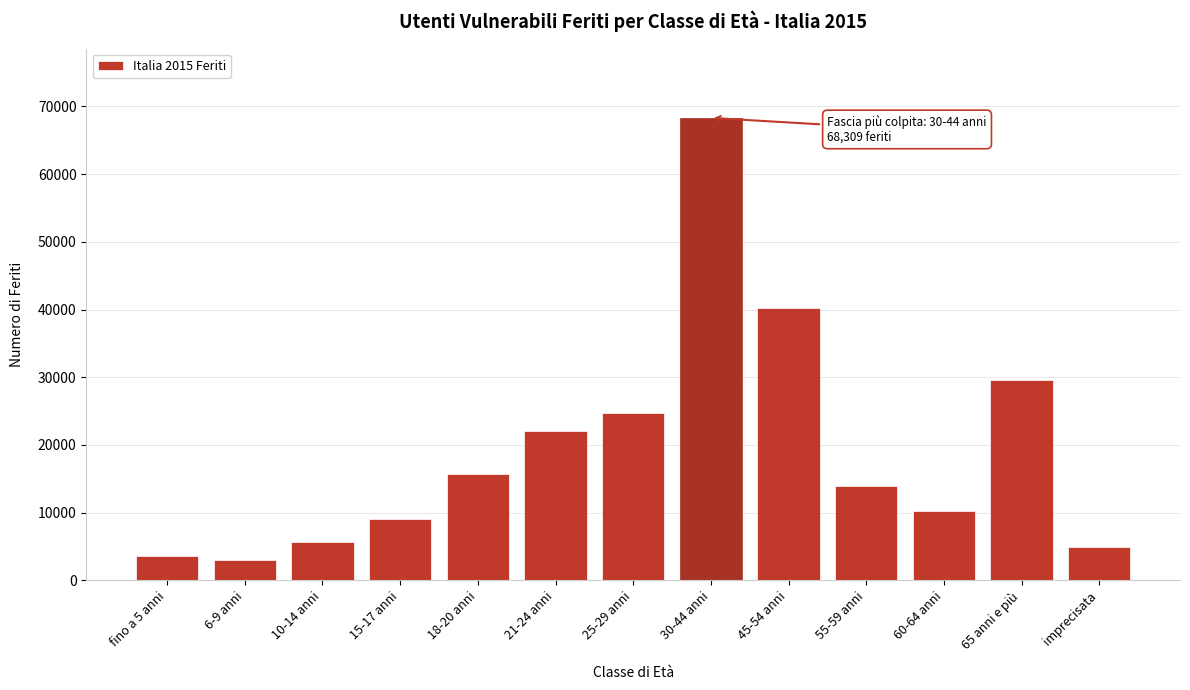

Reading left to right, transcribe all the data shown in this chart.

fino a 5 anni=3600	6-9 anni=2976	10-14 anni=5641	15-17 anni=9119	18-20 anni=15669	21-24 anni=22093	25-29 anni=24782	30-44 anni=68309	45-54 anni=40173	55-59 anni=13963	60-64 anni=10269	65 anni e più=29564	imprecisata=4989